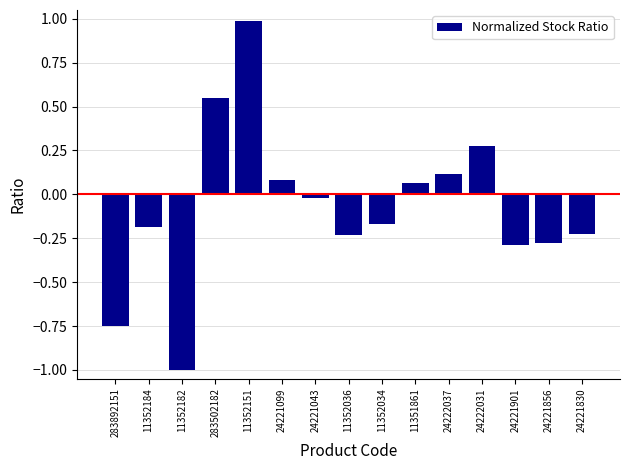

Where is the data nearest to the value 0?

24221043